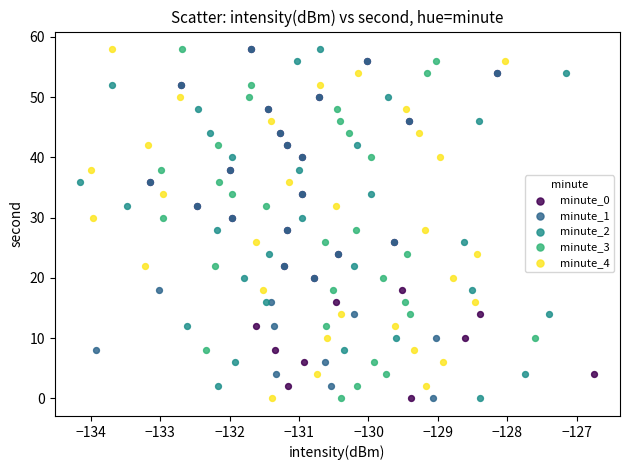

What are all the series names shown in the legend?

minute_0, minute_1, minute_2, minute_3, minute_4